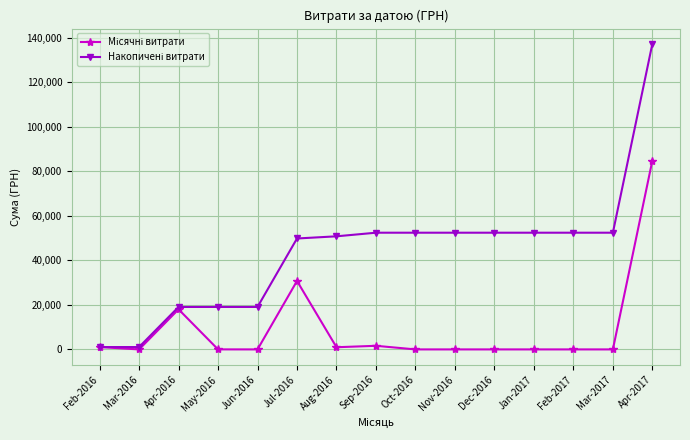

What is the difference between the highest and lowest values at Apr-2017?

52410.9